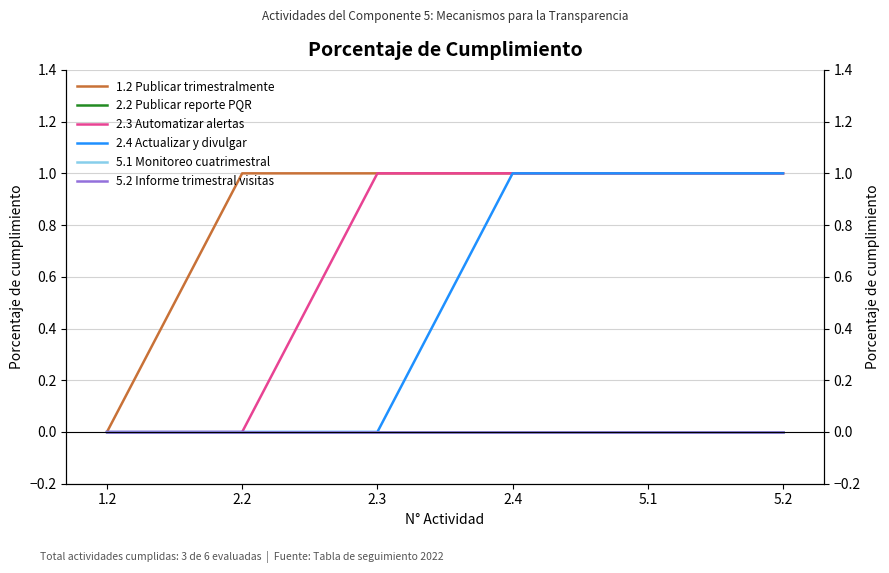

List the labels in order of 5.2 Informe trimestral visitas value, largest first.

1.2, 2.2, 2.3, 2.4, 5.1, 5.2